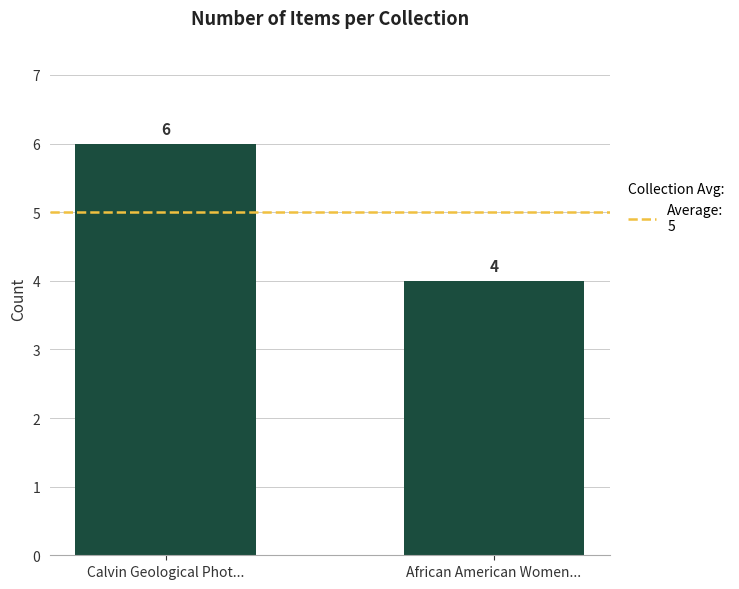

Is it true that the value at African American Women... is 1?

False